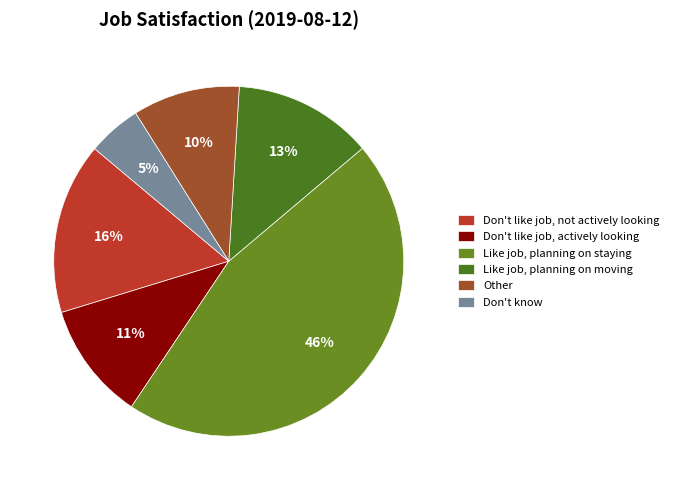

How many segments does this pie chart have?

6